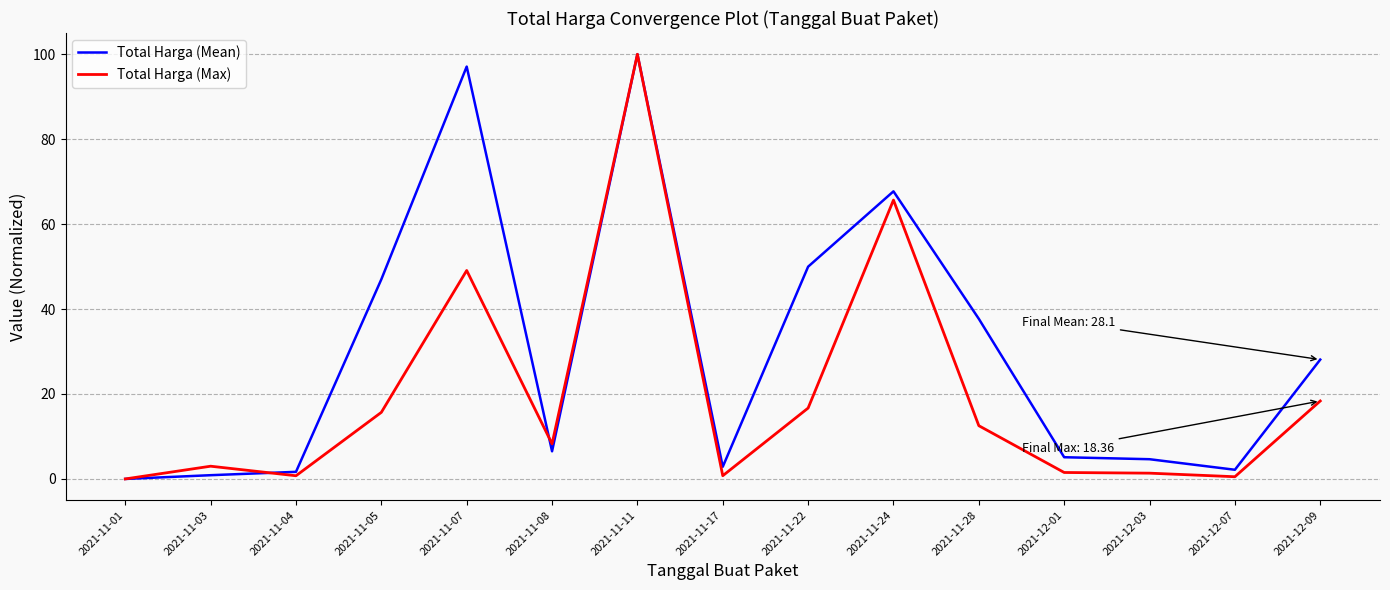

The Total Harga (Max) series shows 157.0 at 2021-11-11. True or false?

False